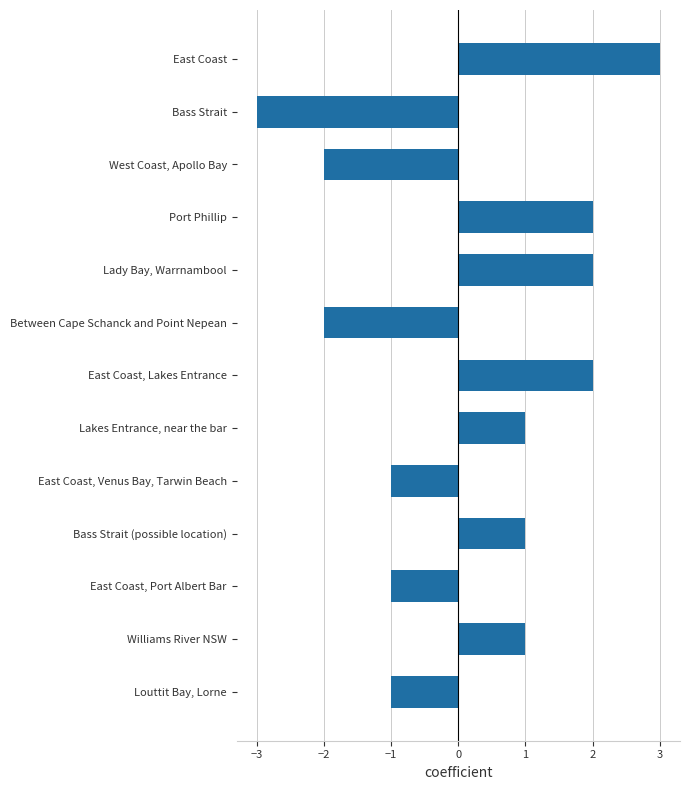

Which label corresponds to the largest value in the chart?

East Coast